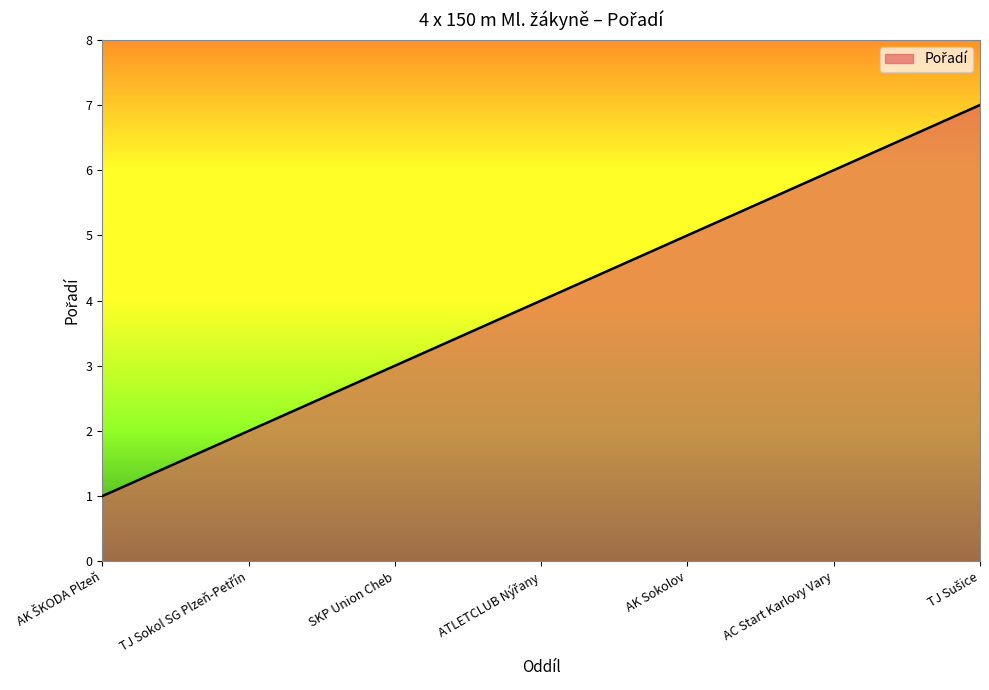

What is the difference between the maximum and minimum values?

6